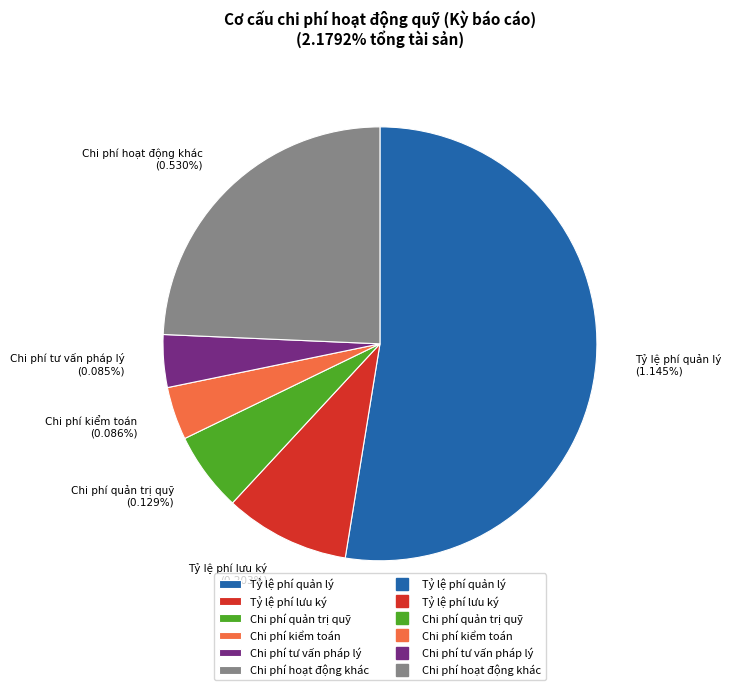

Count the number of slices in the pie.

6